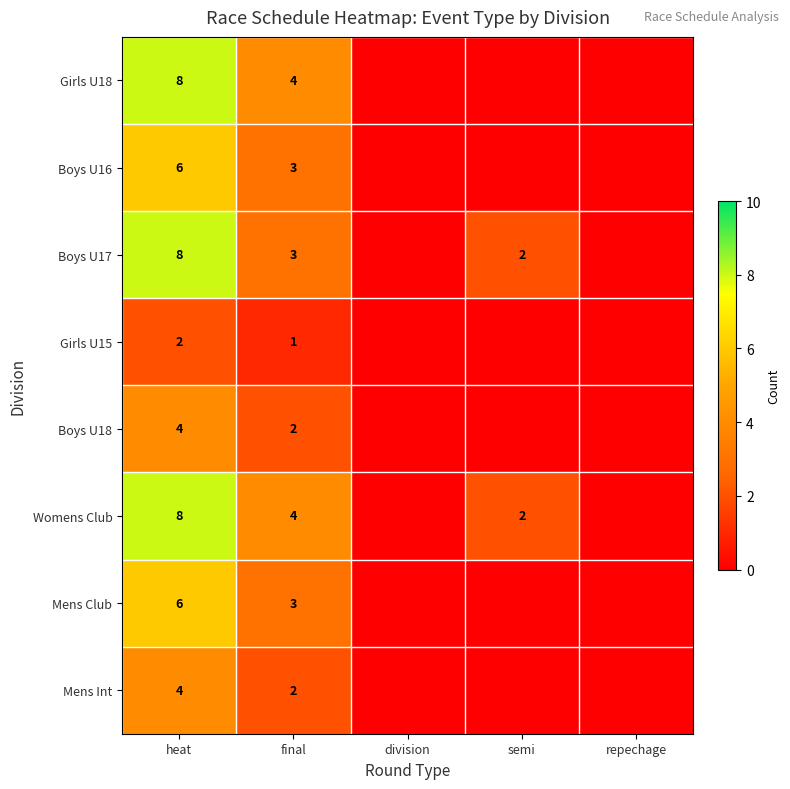

What is the difference between the highest and lowest values at final?

3